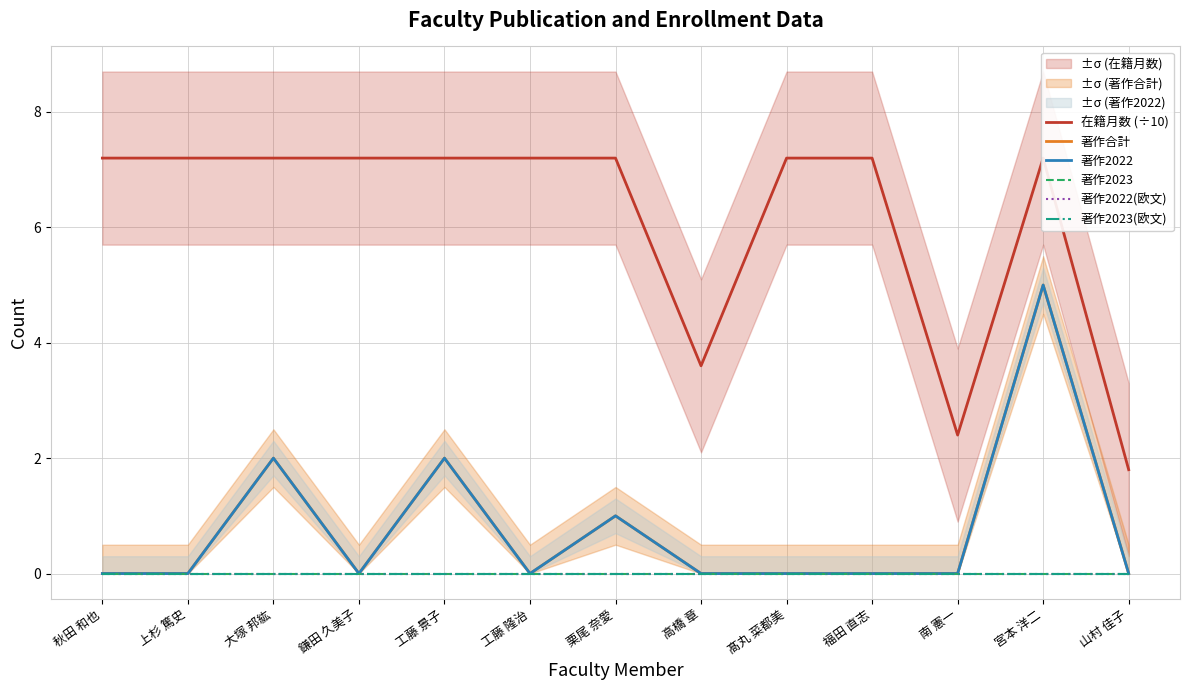

At which category is the sum across all series the highest?

宮本 洋二